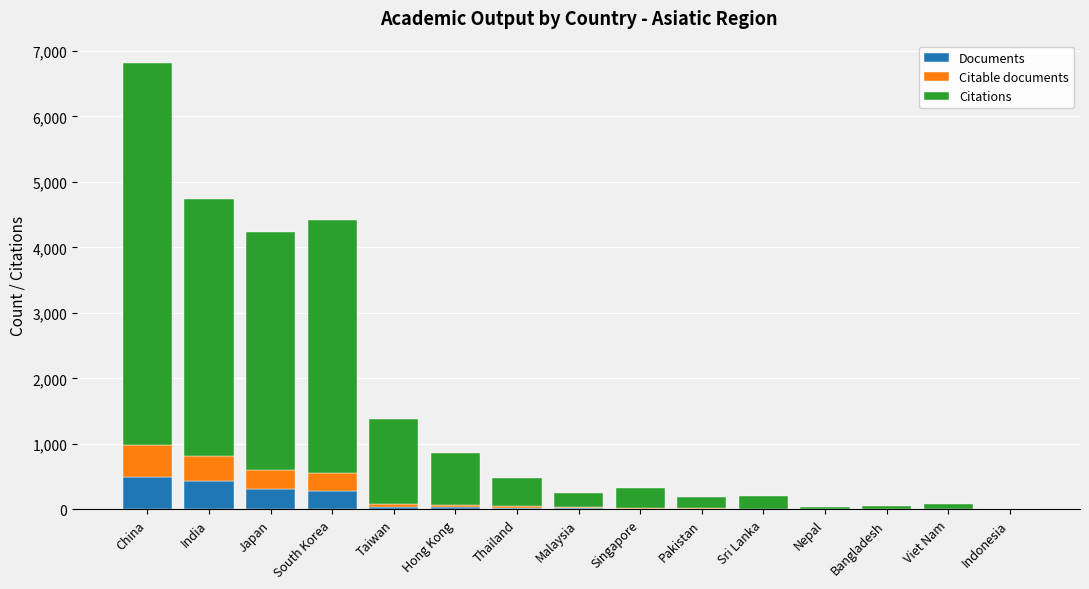

What is the total value across all series at South Korea?

4426